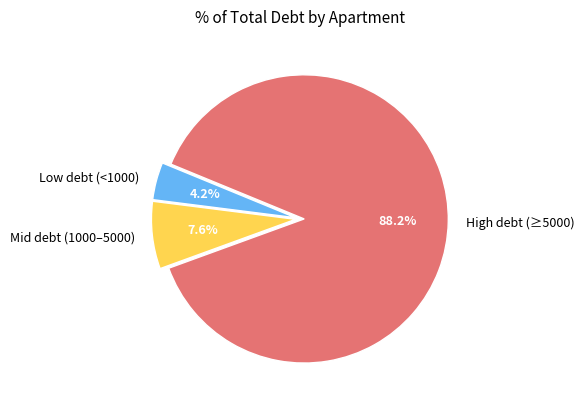

Approximately how many times larger is the value at Low debt (<1000) compared to Mid debt (1000–5000)?

0.6